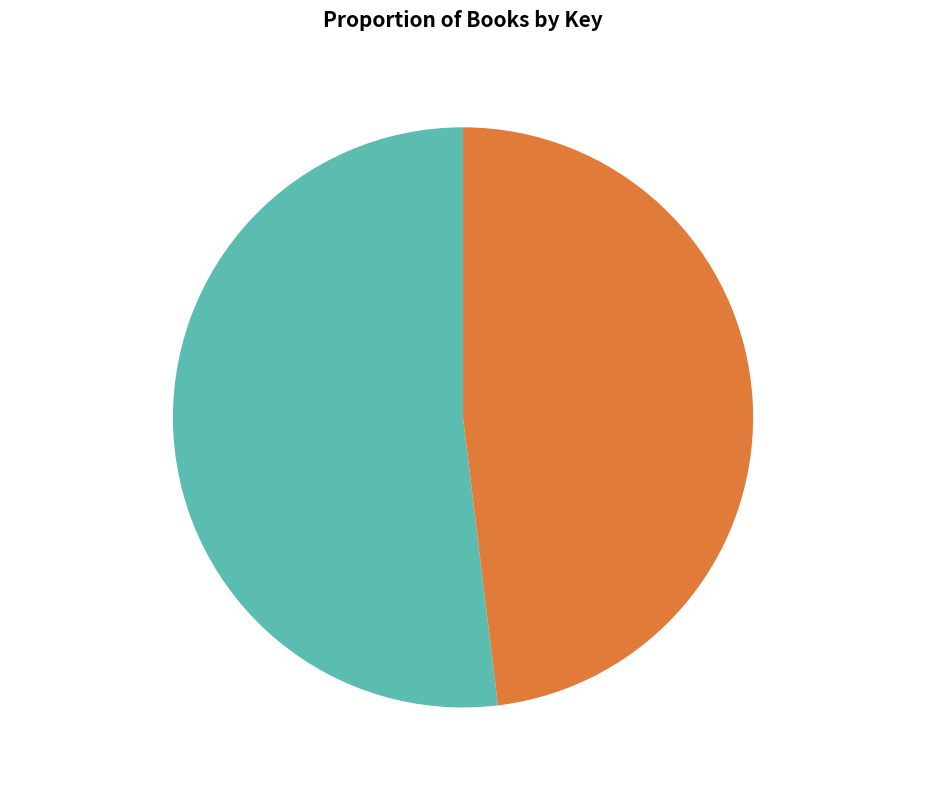

Is My Dad Is a Bro the majority of the pie?

Yes